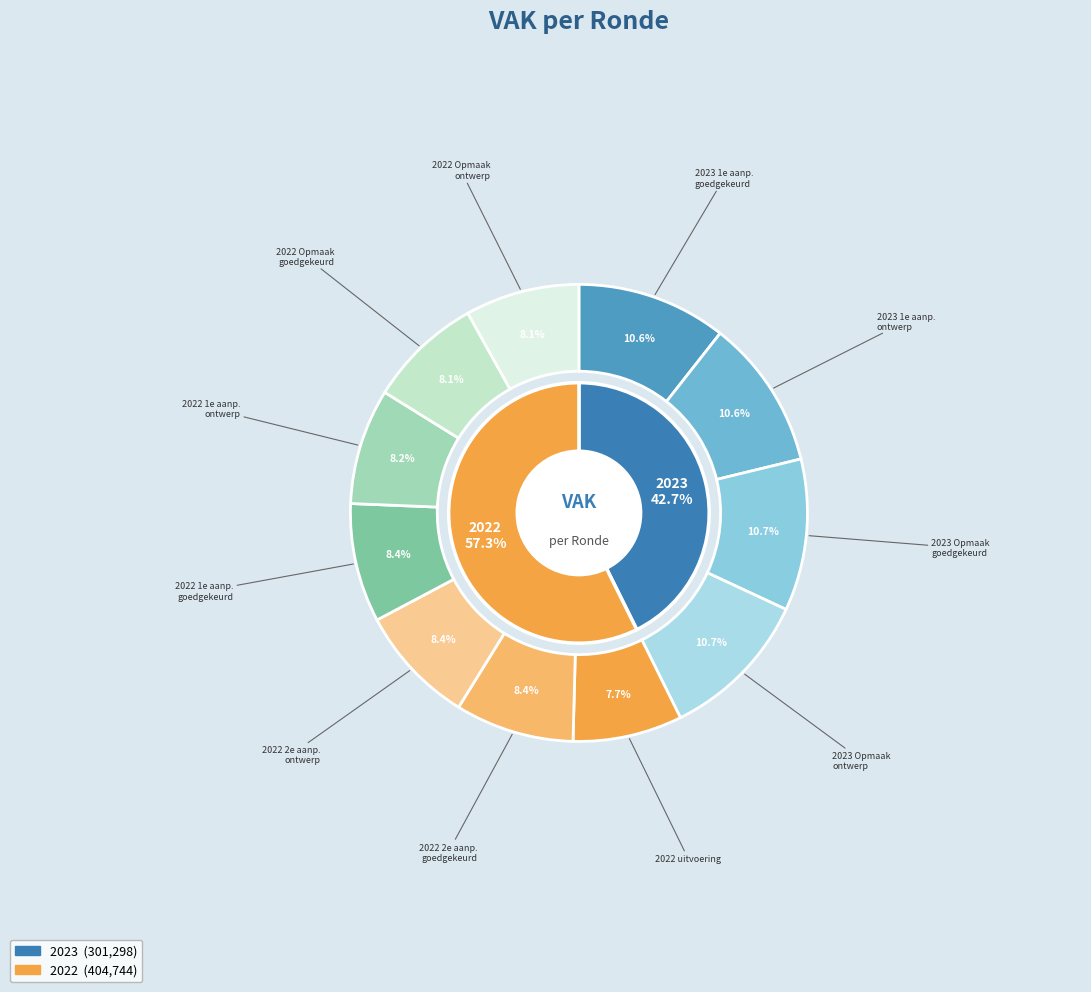

What is the smallest slice in the pie chart?

2022 uitvoering